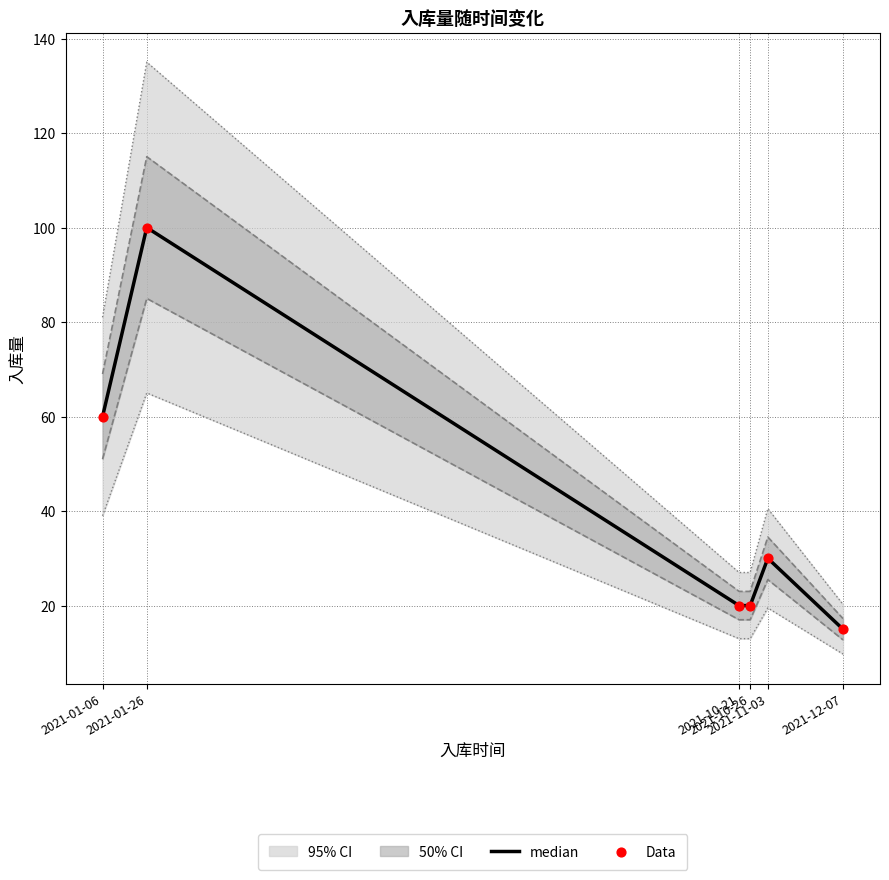

At which category is the sum across all series the highest?

2021-01-26